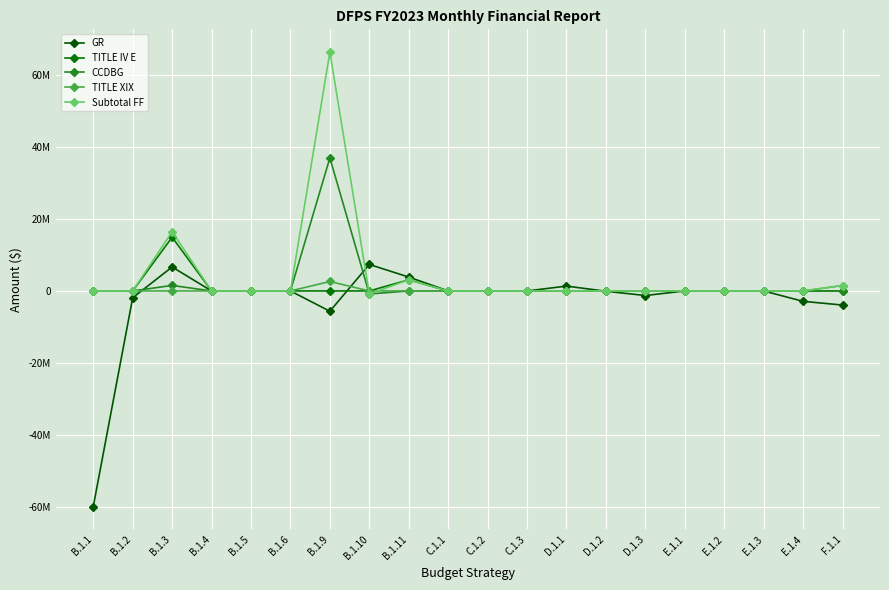

Where do GR and TITLE XIX first cross each other?

B.1.2 and B.1.3